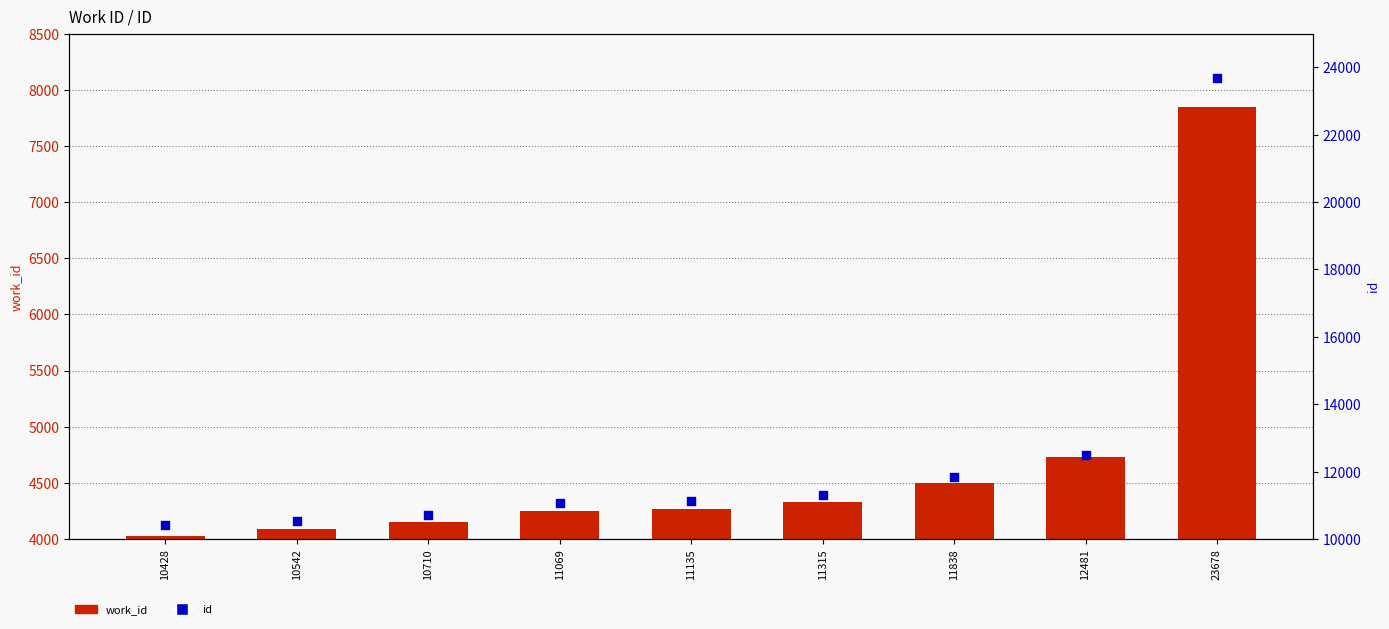

Which series has the largest Y range (max minus min)?

id